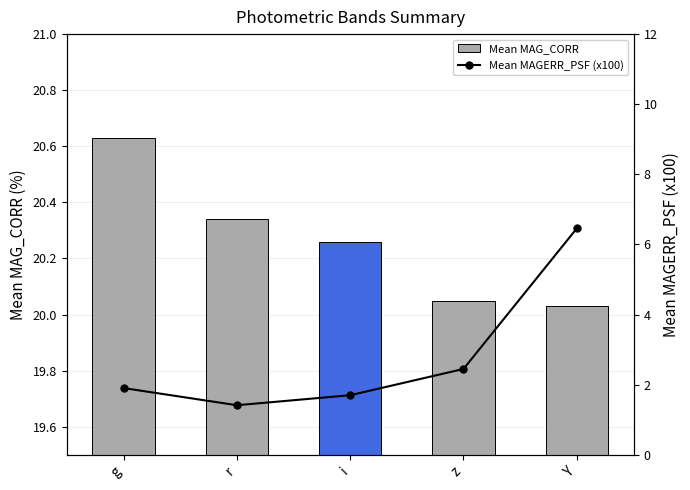

At r, list the series in order from largest to smallest.

Mean MAG_CORR, Mean MAGERR_PSF (x100)